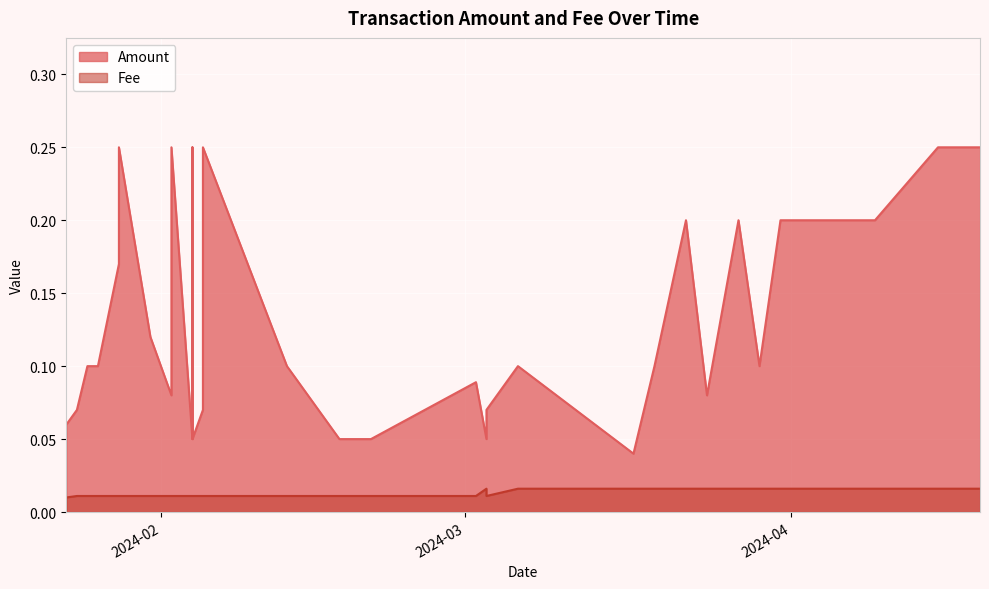

What is the difference between the highest and lowest values at 2024-04-19?

0.2